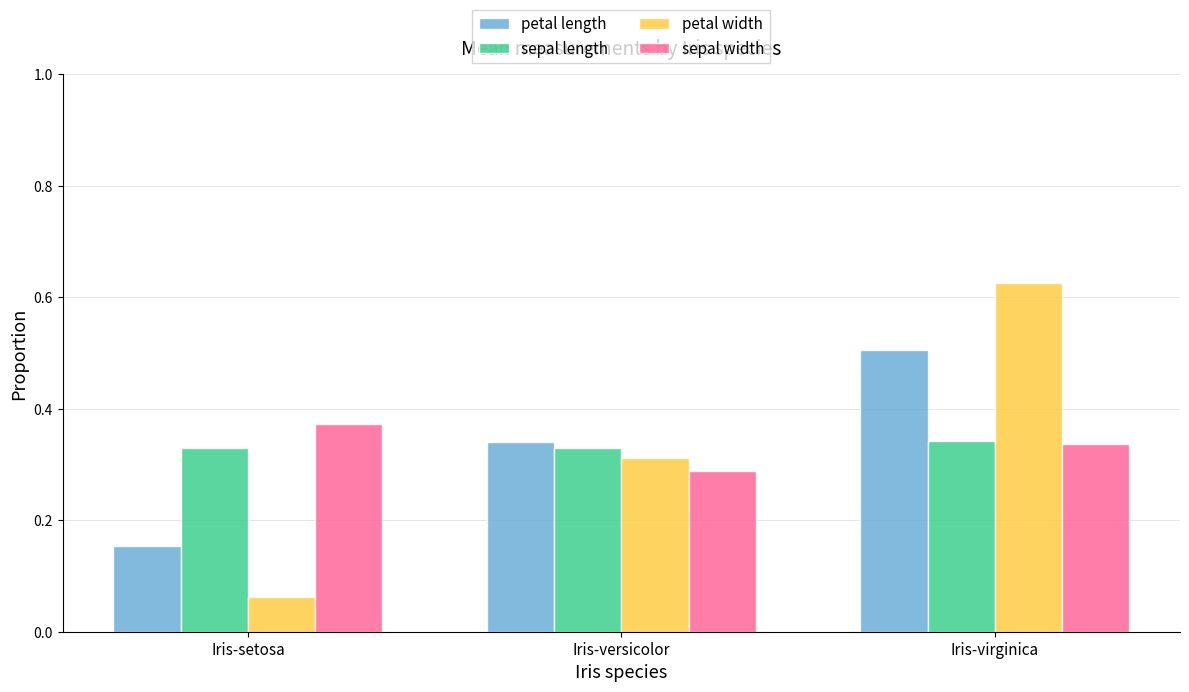

At which label does sepal width reach its peak?

Iris-setosa